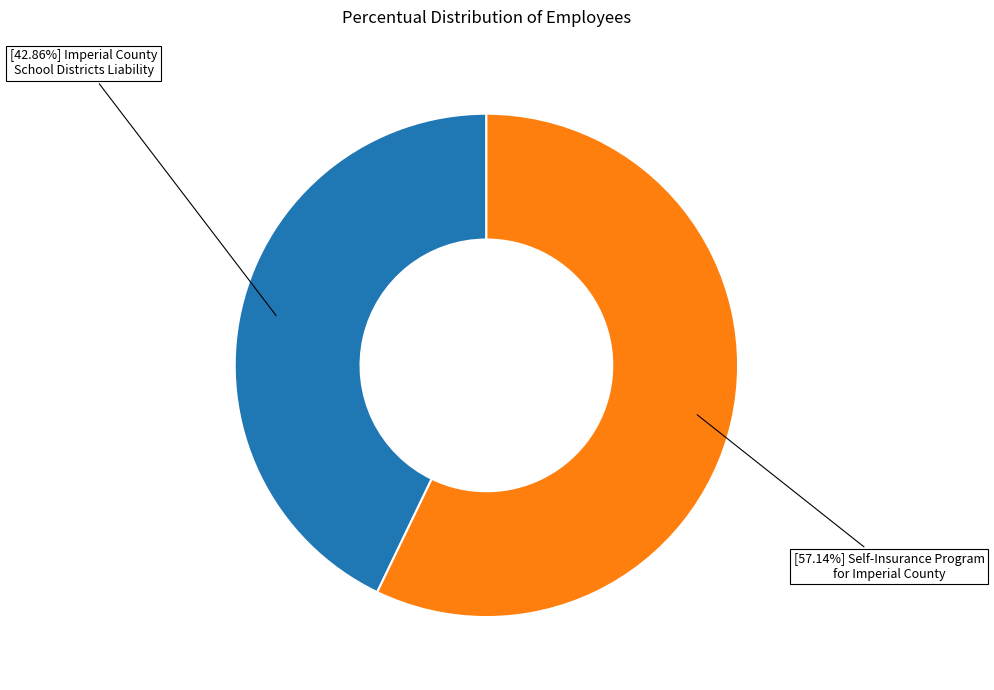

Is there a majority slice in this chart?

Yes